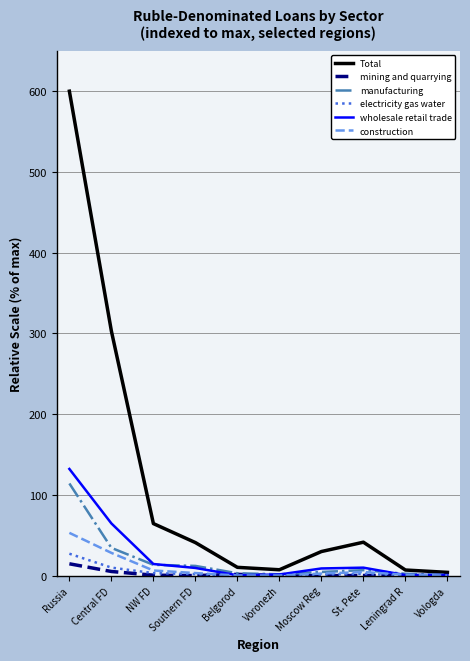

The Total series shows 29.9 at Moscow Reg. True or false?

True